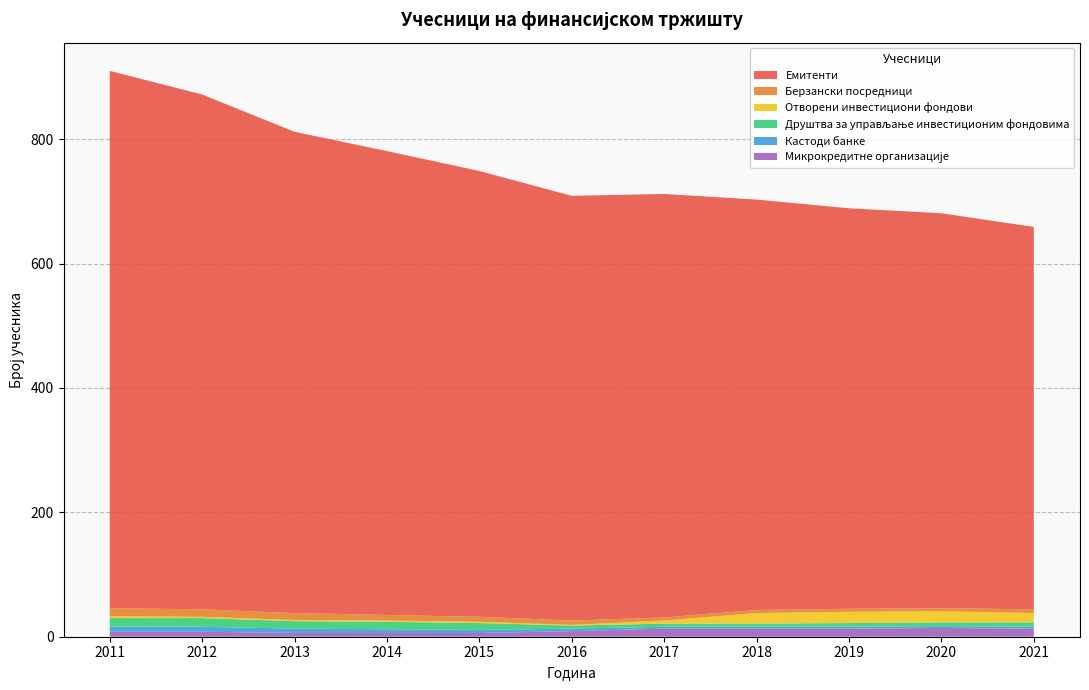

Reading left to right, transcribe all the data shown in this chart.

Емитенти: 864	828	774	746	717	683	681	660	644	635	615
Берзански посредници: 13	12	11	9	8	7	5	5	5	5	6
Отворени инвестициони фондови: 3	2	2	2	2	1	5	17	18	18	15
Друштва за управљање инвестиционим фондовима: 14	14	12	12	11	5	5	5	6	6	7
Кастоди банке: 8	8	7	6	5	4	3	3	3	3	3
Микрокредитне организације: 8	8	6	6	6	9	13	13	13	14	13